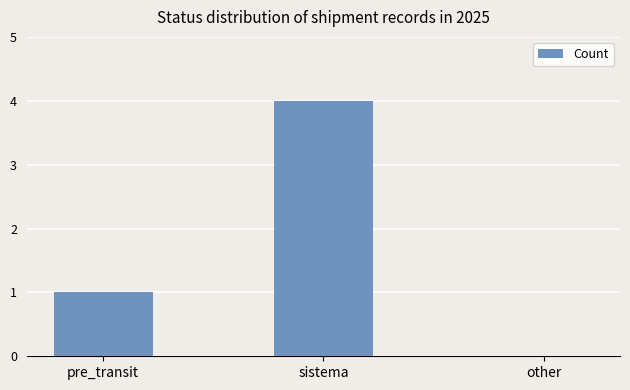

How many series are shown in this chart?

1